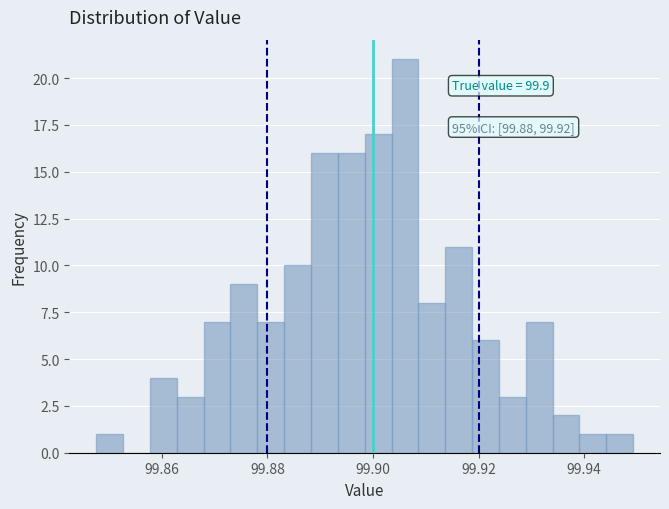

Read against the x-axis, roughly where is the centre of the tallest bar?

99.906